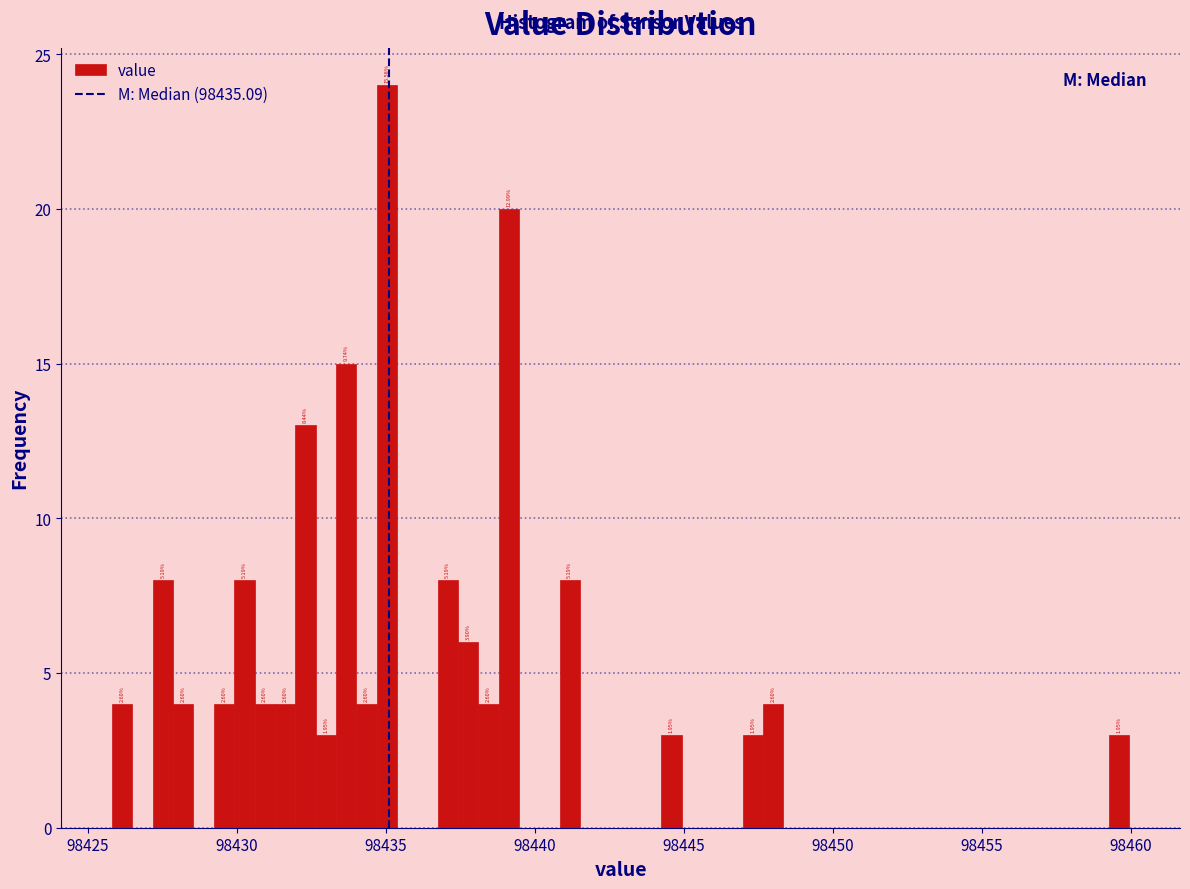

Around what value on the x-axis is the tallest bar? Give the approximate position of its centre, as read against the axis.

98435.0